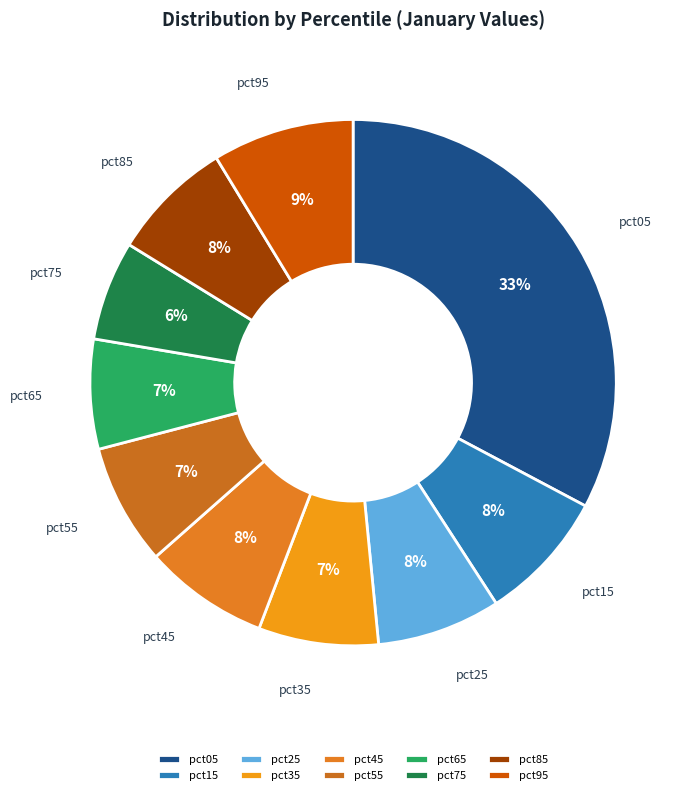

Which category has the biggest portion of the pie?

pct05